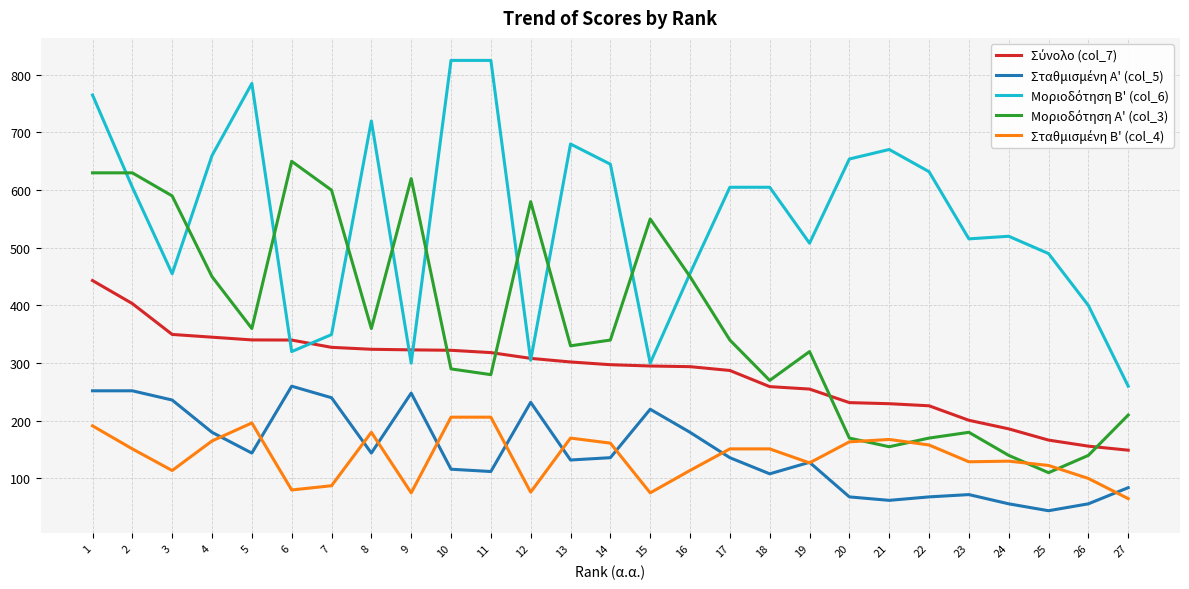

What is the spread (max minus min) of values at 19?

381.0